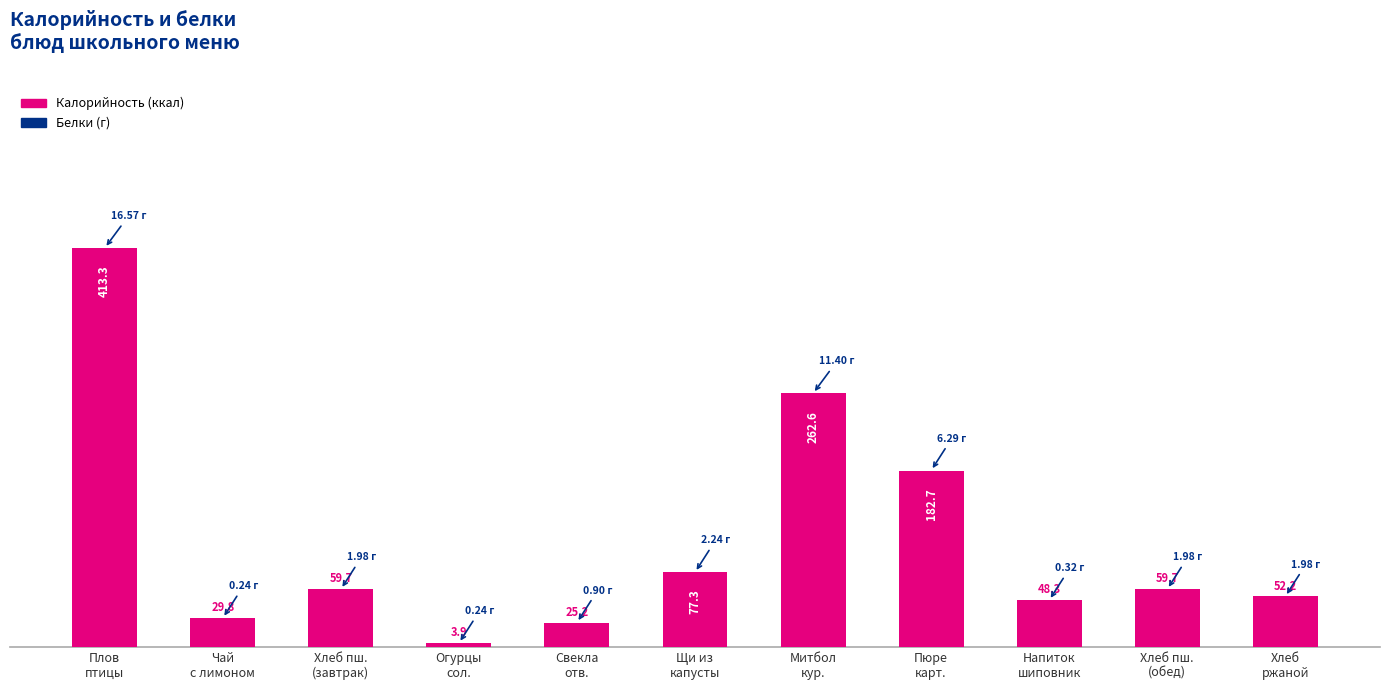

How many series are shown in this chart?

1